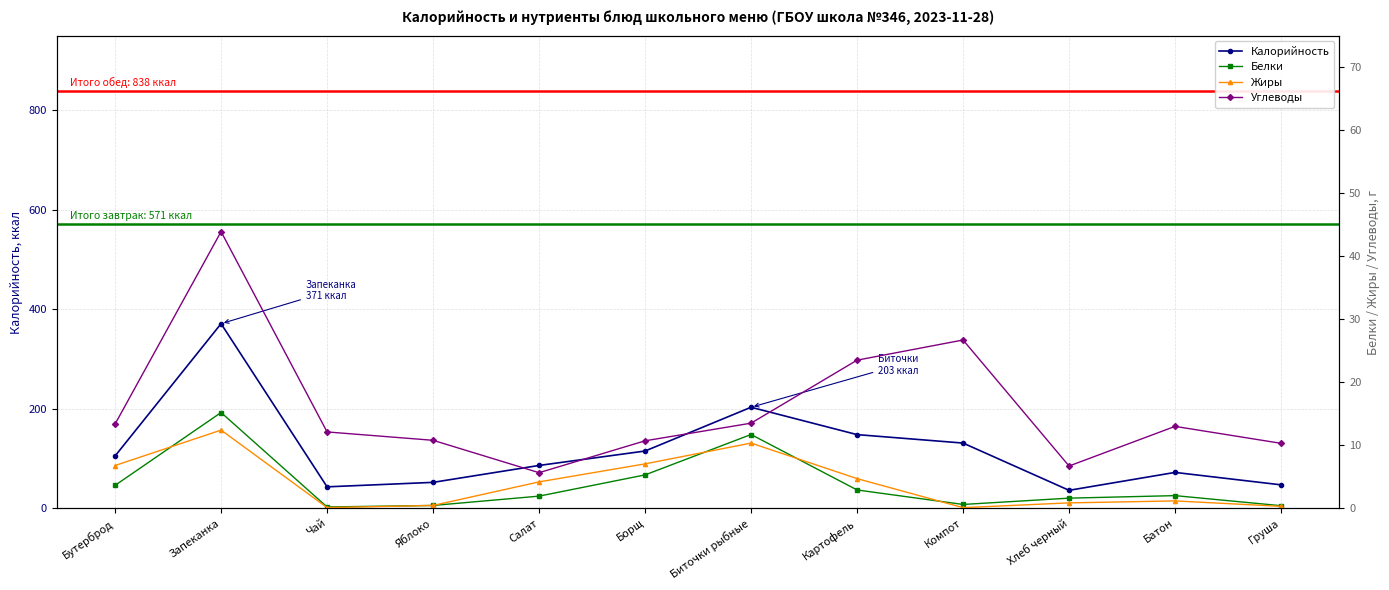

In Углеводы, how many points are lower than both neighbors (excluding endpoints)?

2